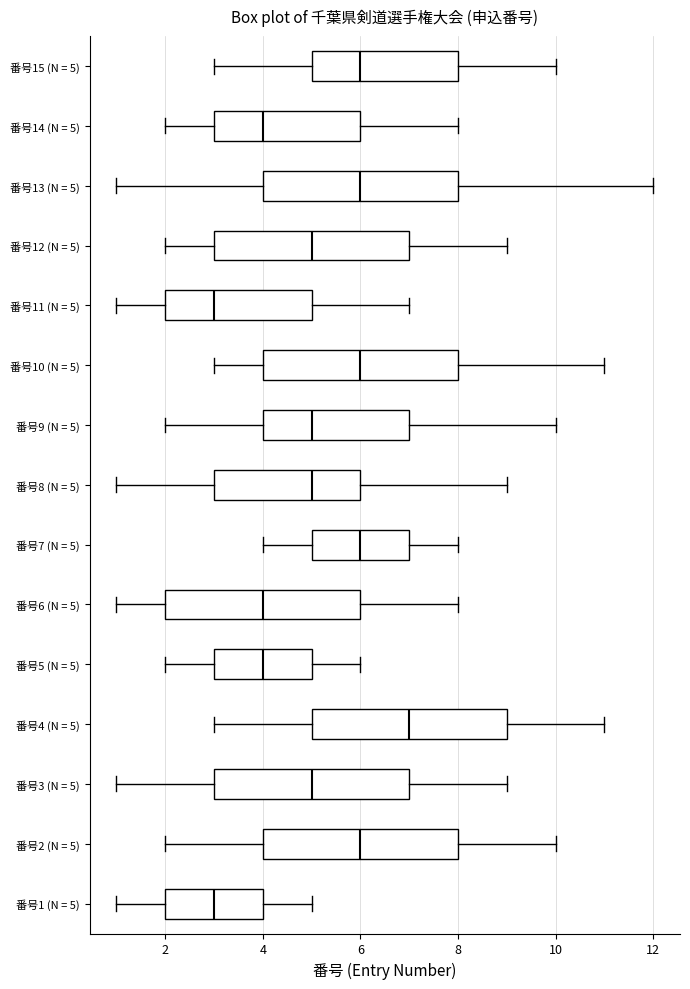

Reading bottom to top, transcribe this box plot: for each box, give where its median line is, the range the box spans, and where its two whiskers end, as read against the x-axis. The values are not printed on the chart, so give them approximately, as read against the axis.

番号1 (N = 5): median 3, box 2 to 4, whiskers 1 to 5
番号2 (N = 5): median 6, box 4 to 8, whiskers 2 to 10
番号3 (N = 5): median 5, box 3 to 7, whiskers 1 to 9
番号4 (N = 5): median 7, box 5 to 9, whiskers 3 to 11
番号5 (N = 5): median 4, box 3 to 5, whiskers 2 to 6
番号6 (N = 5): median 4, box 2 to 6, whiskers 1 to 8
番号7 (N = 5): median 6, box 5 to 7, whiskers 4 to 8
番号8 (N = 5): median 5, box 3 to 6, whiskers 1 to 9
番号9 (N = 5): median 5, box 4 to 7, whiskers 2 to 10
番号10 (N = 5): median 6, box 4 to 8, whiskers 3 to 11
番号11 (N = 5): median 3, box 2 to 5, whiskers 1 to 7
番号12 (N = 5): median 5, box 3 to 7, whiskers 2 to 9
番号13 (N = 5): median 6, box 4 to 8, whiskers 1 to 12
番号14 (N = 5): median 4, box 3 to 6, whiskers 2 to 8
番号15 (N = 5): median 6, box 5 to 8, whiskers 3 to 10